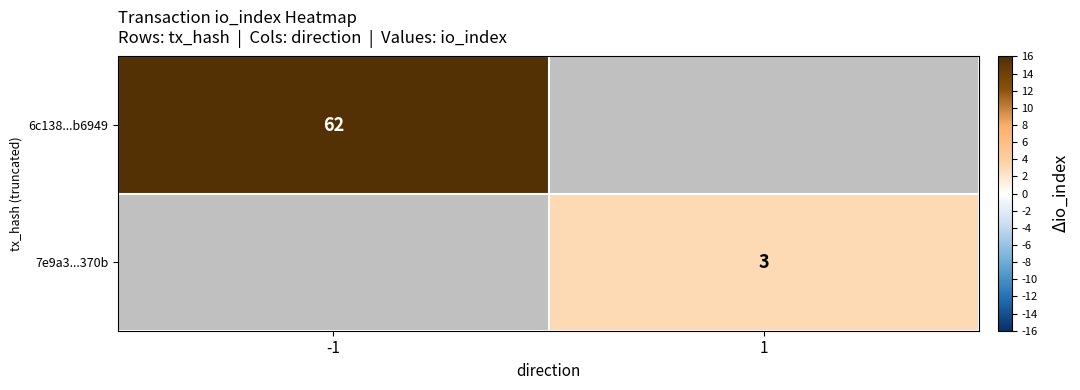

The value of 6c138...b6949 at -1 is 93. True or false?

False